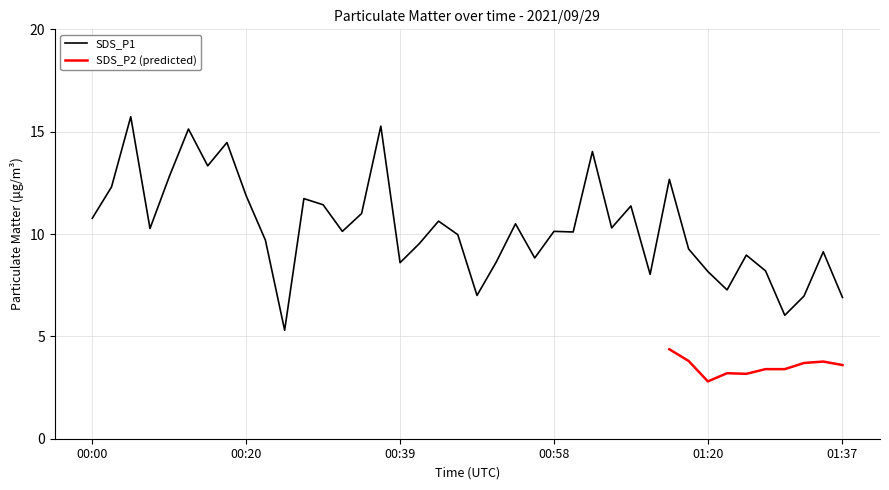

What value does the data have at 00:44?

10.6